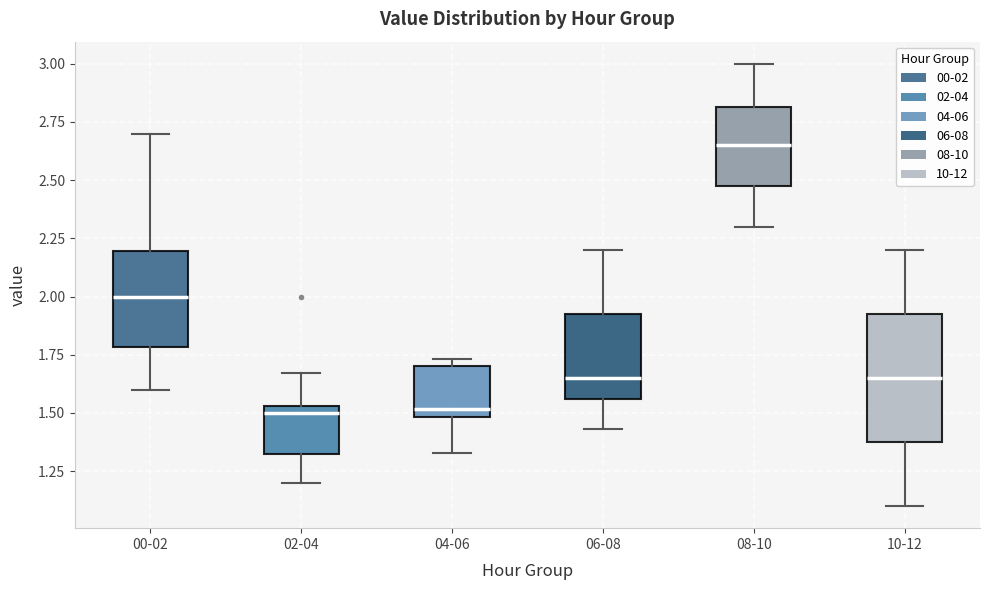

Reading left to right, read every box against the y-axis: the position of its median line, the range the box covers, and the ends of its whiskers. The values are not printed on the chart, so give them approximately, as read against the axis.

00-02: median 2.00, box 1.80 to 2.20, whiskers 1.60 to 2.70
02-04: median 1.50, box 1.30 to 1.55, whiskers 1.20 to 1.65
04-06: median 1.50 (just above the box's lower edge), box 1.50 to 1.70, whiskers 1.35 to 1.75
06-08: median 1.65, box 1.55 to 1.95, whiskers 1.45 to 2.20
08-10: median 2.65, box 2.50 to 2.80, whiskers 2.30 to 3.00
10-12: median 1.65, box 1.40 to 1.95, whiskers 1.10 to 2.20